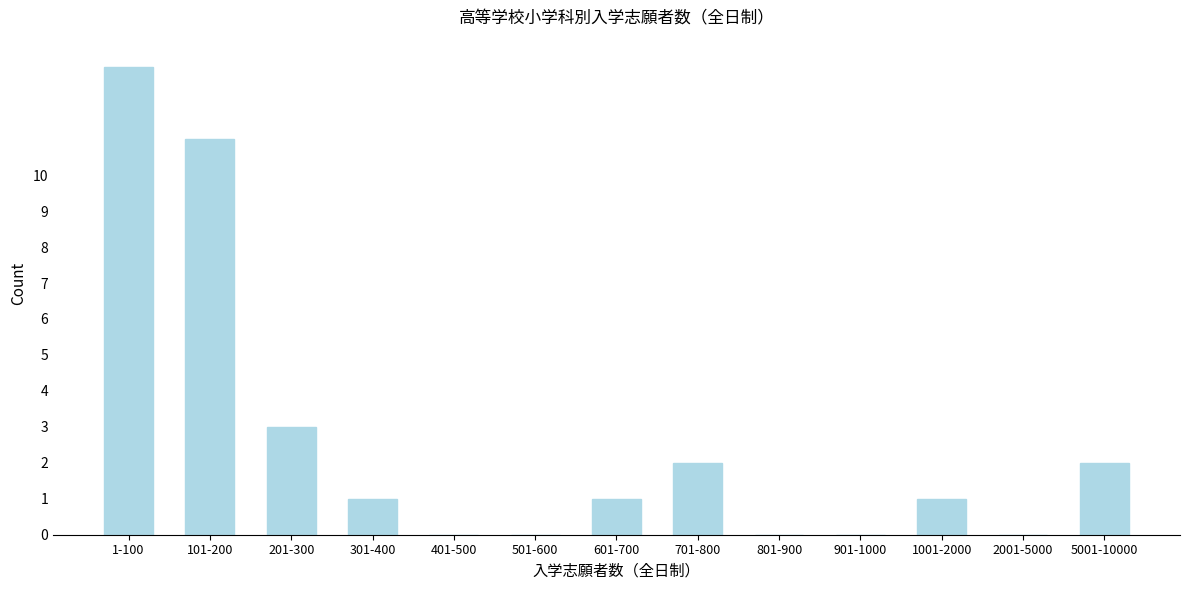

Reading right to left, what are all the values shown in this chart?

5001-10000=2	2001-5000=0	1001-2000=1	901-1000=0	801-900=0	701-800=2	601-700=1	501-600=0	401-500=0	301-400=1	201-300=3	101-200=11	1-100=13